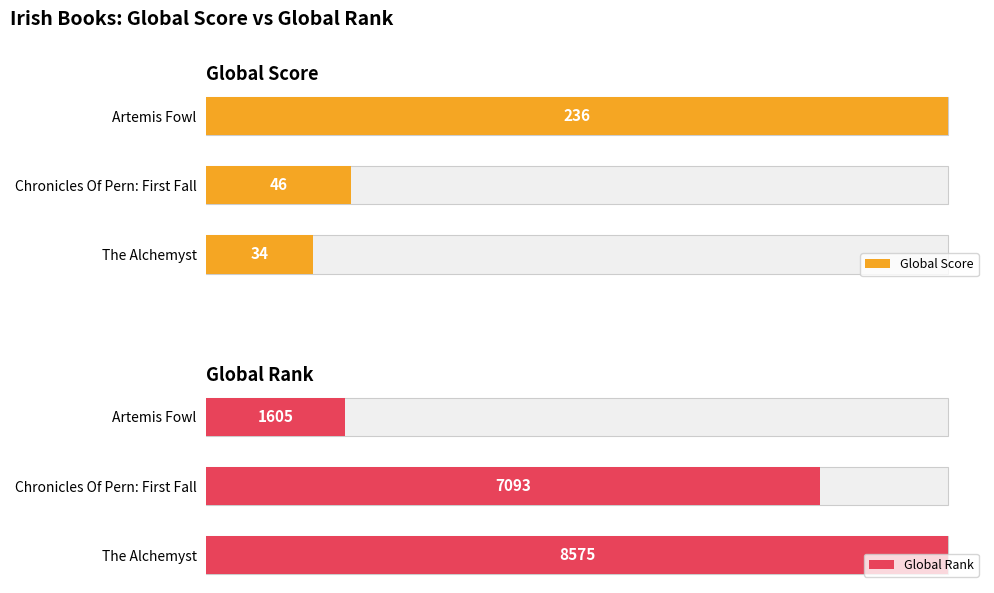

Are the bars horizontal?

Yes